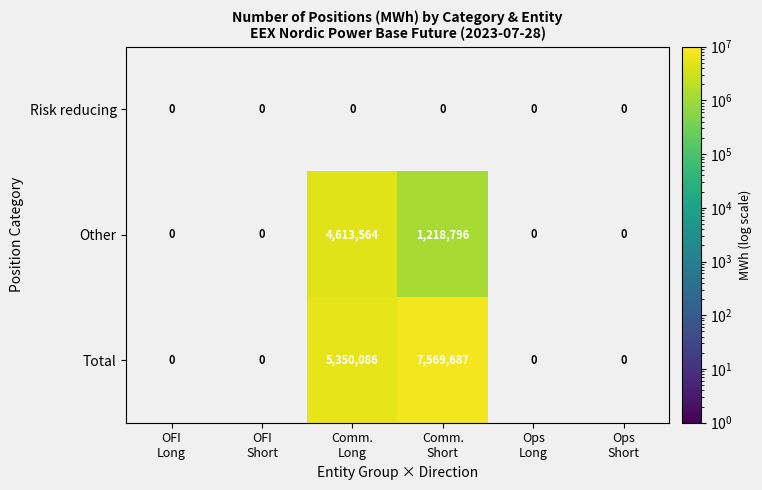

Is the value of Risk reducing at Ops Long greater than the value of Total at OFI Short?

No